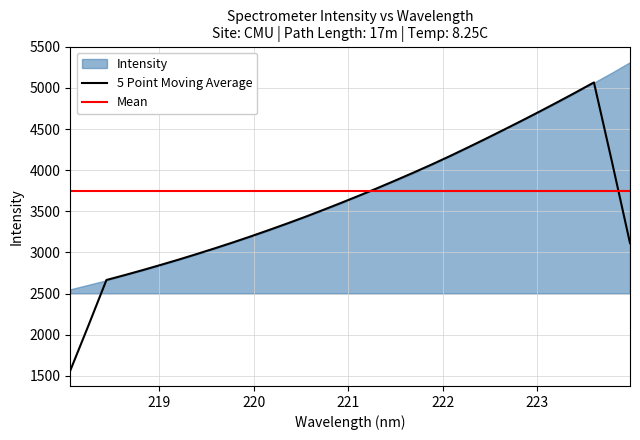

What is the smallest value displayed?

2551.8